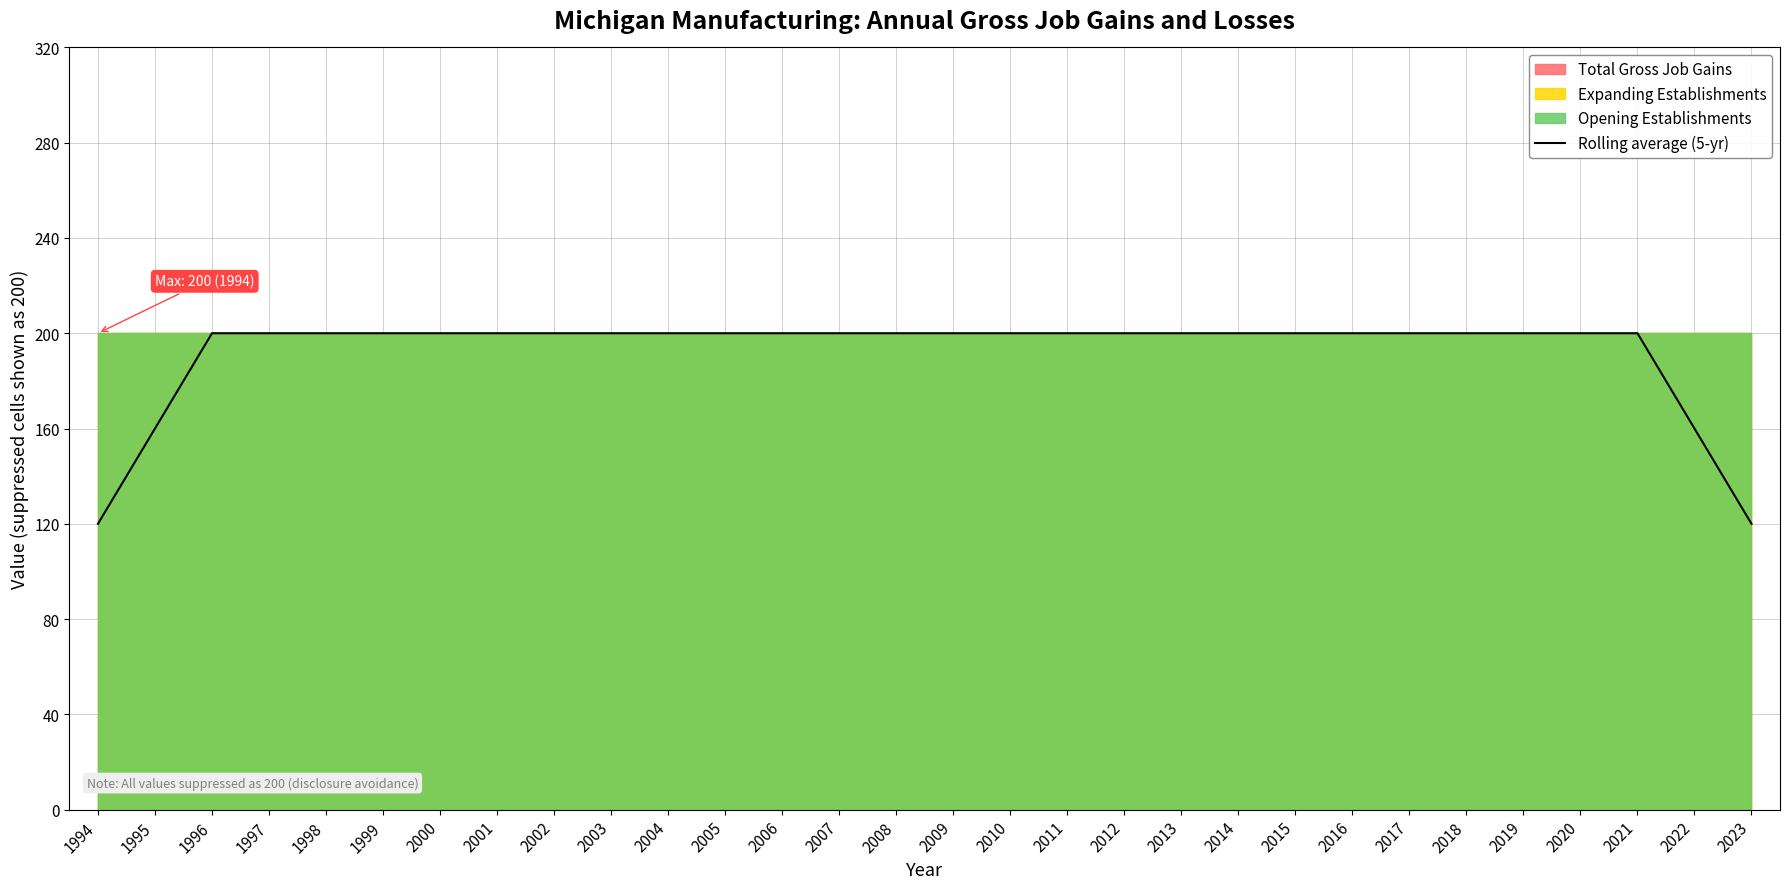

Reading left to right, transcribe all the data shown in this chart.

120	160	200	200	200	200	200	200	200	200	200	200	200	200	200	200	200	200	200	200	200	200	200	200	200	200	200	200	160	120